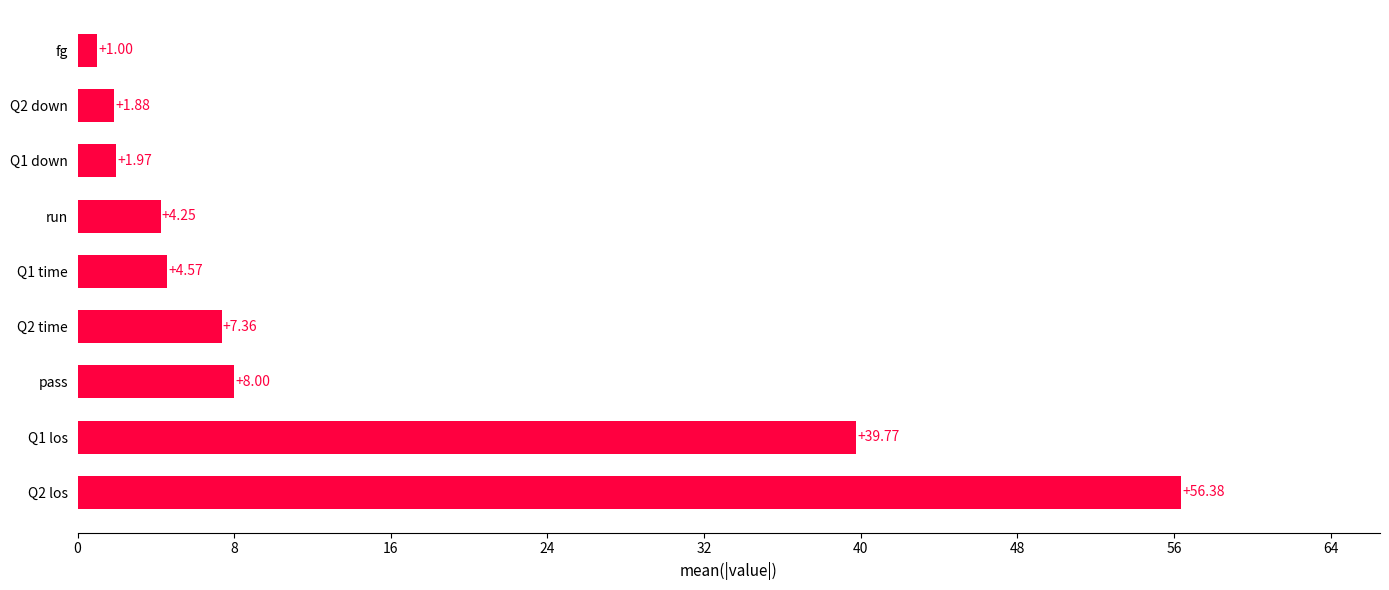

What is the difference between the maximum and minimum values?

55.4